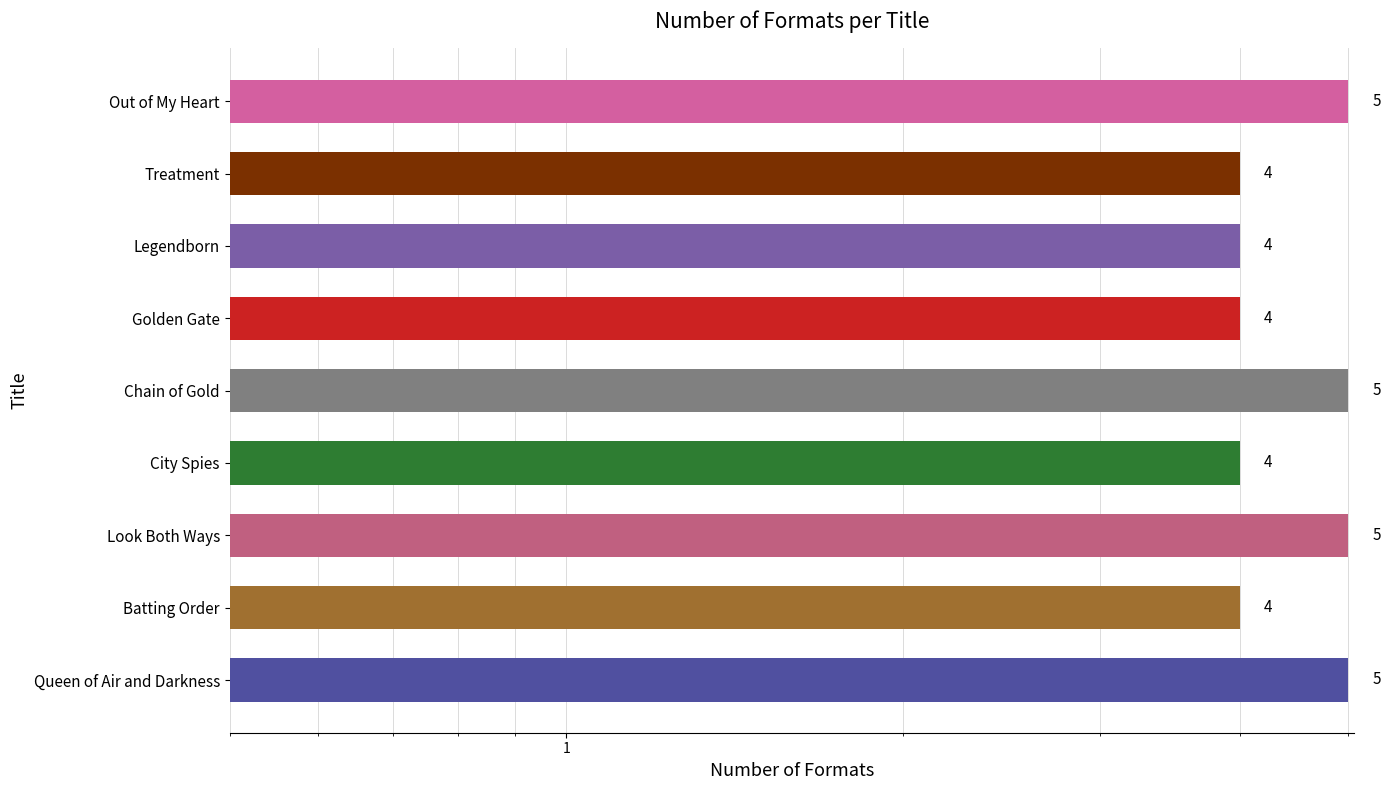

Are the bars horizontal?

Yes